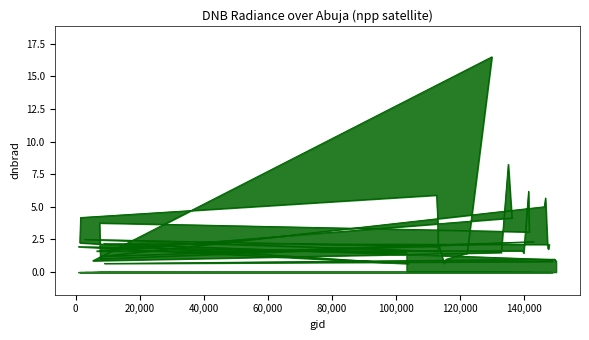

How many categories are shown in the chart?

40